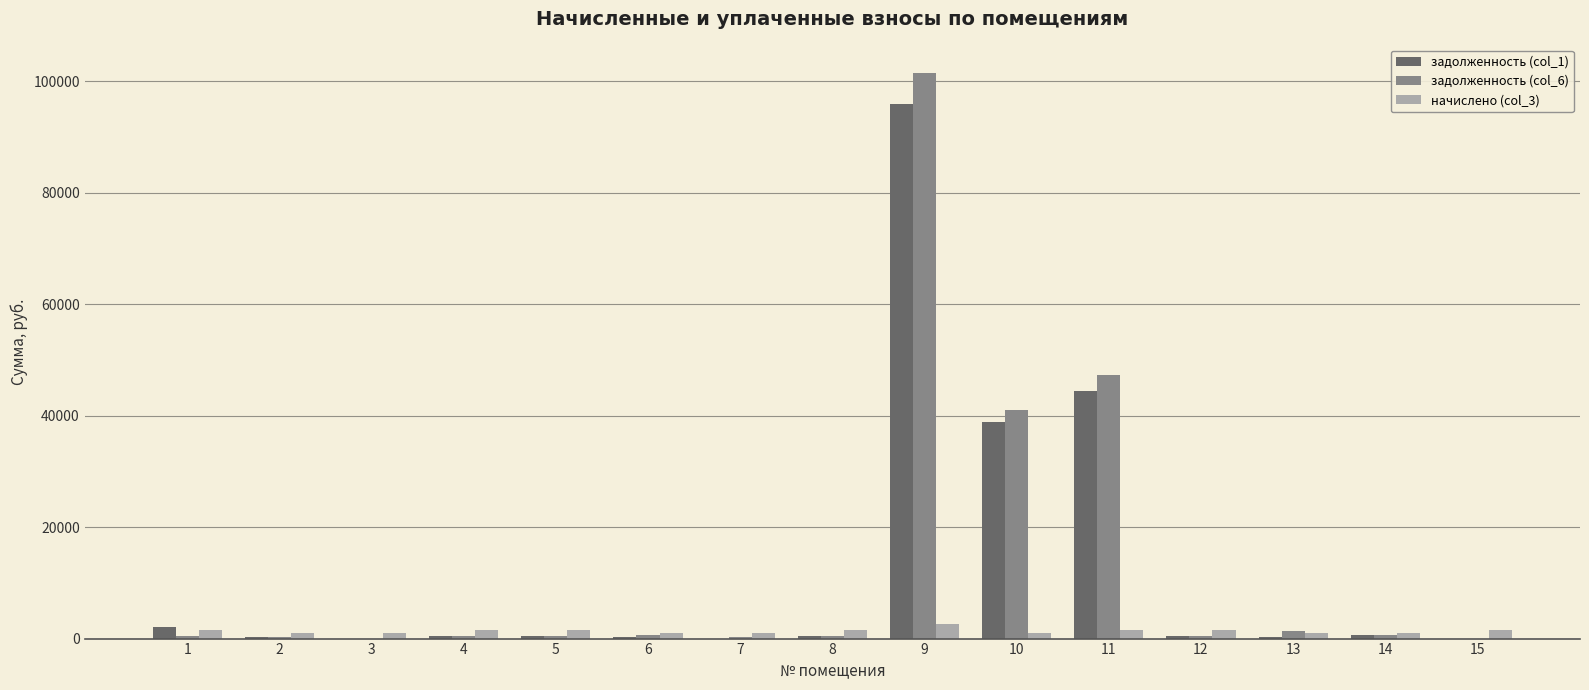

What are all the series names shown in the legend?

задолженность (col_1), задолженность (col_6), начислено (col_3)